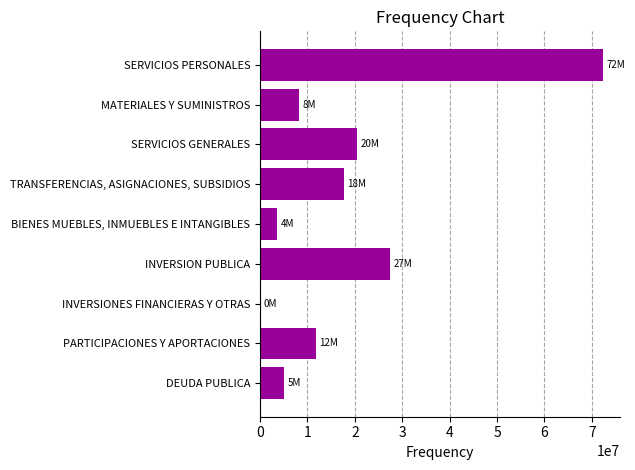

Are the bars horizontal?

Yes